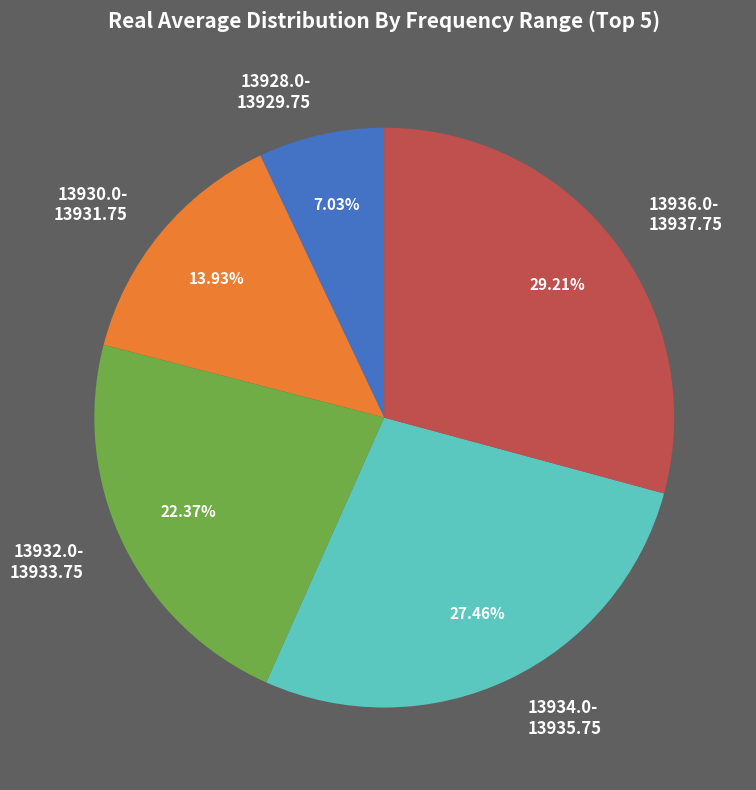

Rank the categories by value from lowest to highest.

13928.0- 13929.75, 13930.0- 13931.75, 13932.0- 13933.75, 13934.0- 13935.75, 13936.0- 13937.75